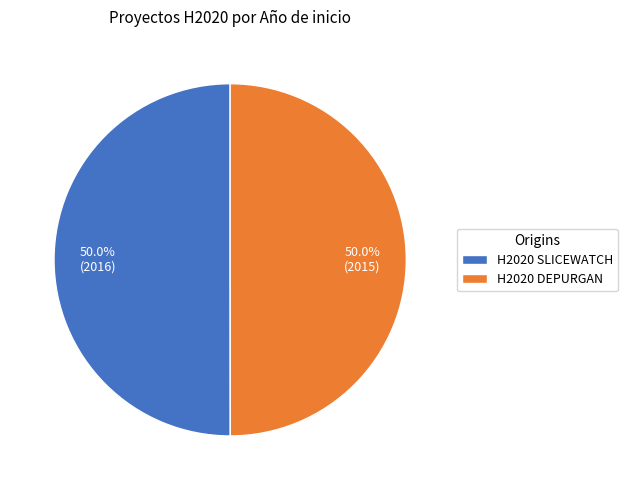

Is it true that H2020 SLICEWATCH is 62% of the pie?

False